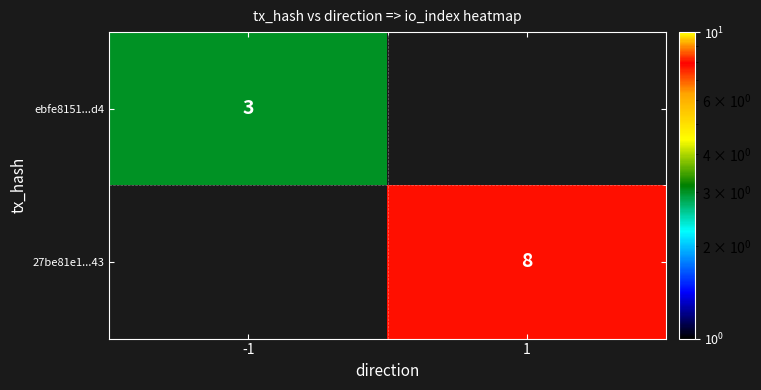

True or false: ebfe8151...d4 has a value of 1 at -1.

False